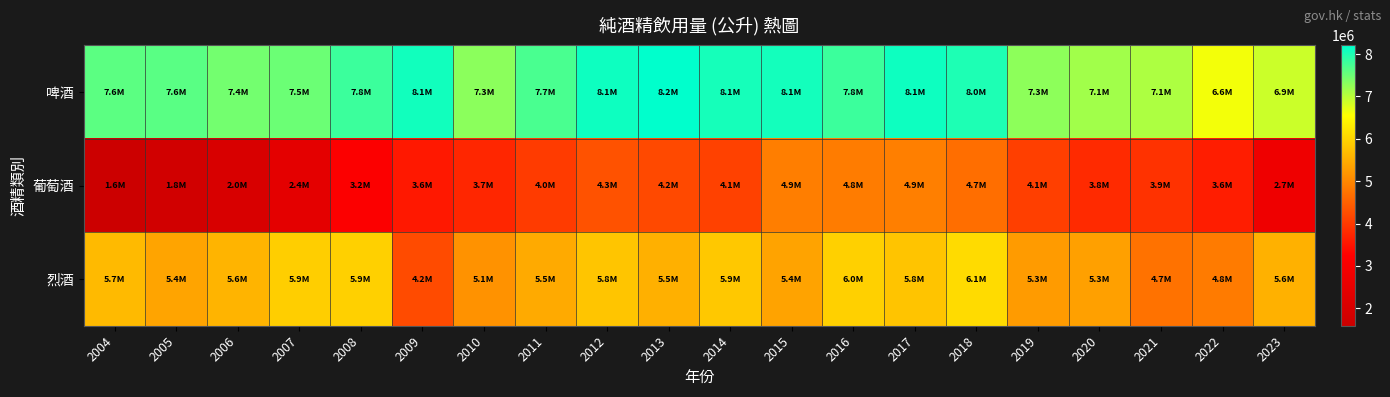

Rank the series by their average value, from lowest to highest.

葡萄酒, 烈酒, 啤酒